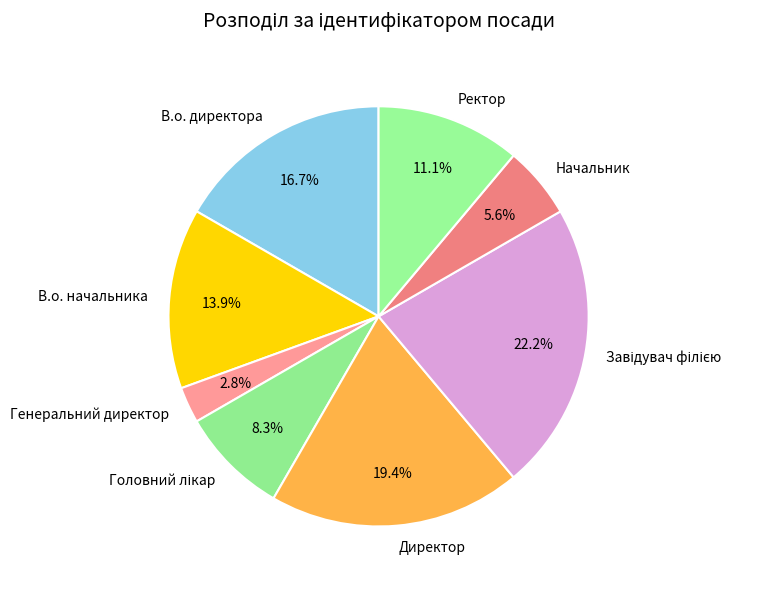

Does В.о. начальника account for over 50% of the chart?

No